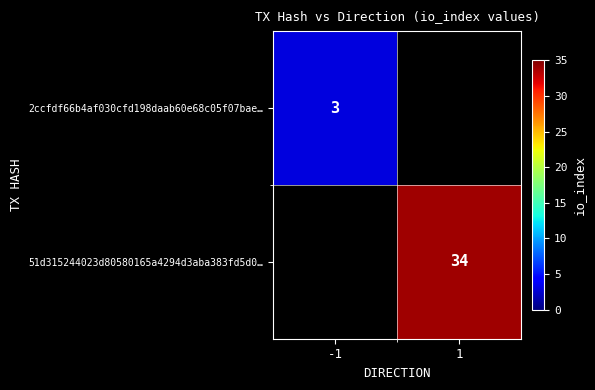

Between -1 and 1, which is larger?

1